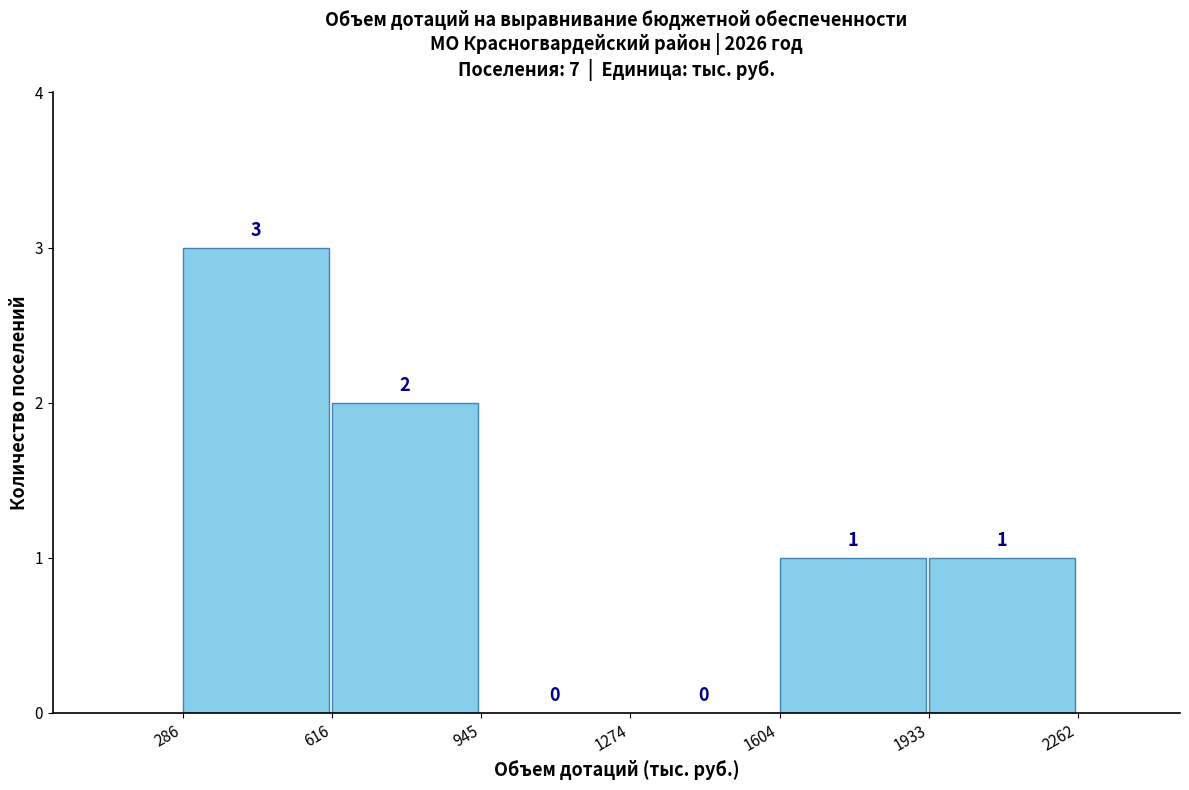

What is the height of the bar covering 1604 to 1933 on the x-axis?

1